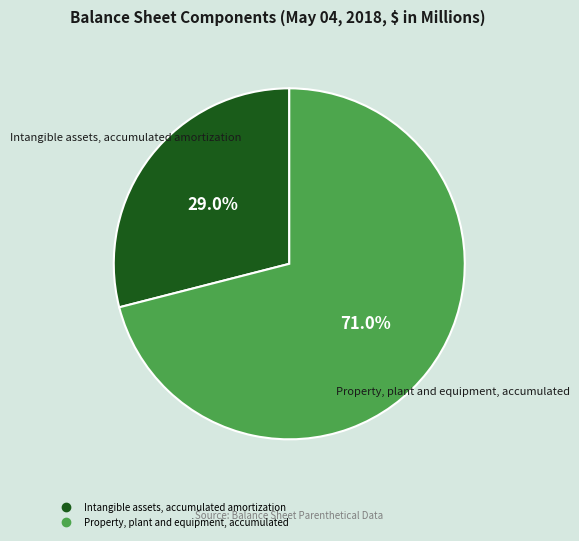

Count the number of slices in the pie.

2